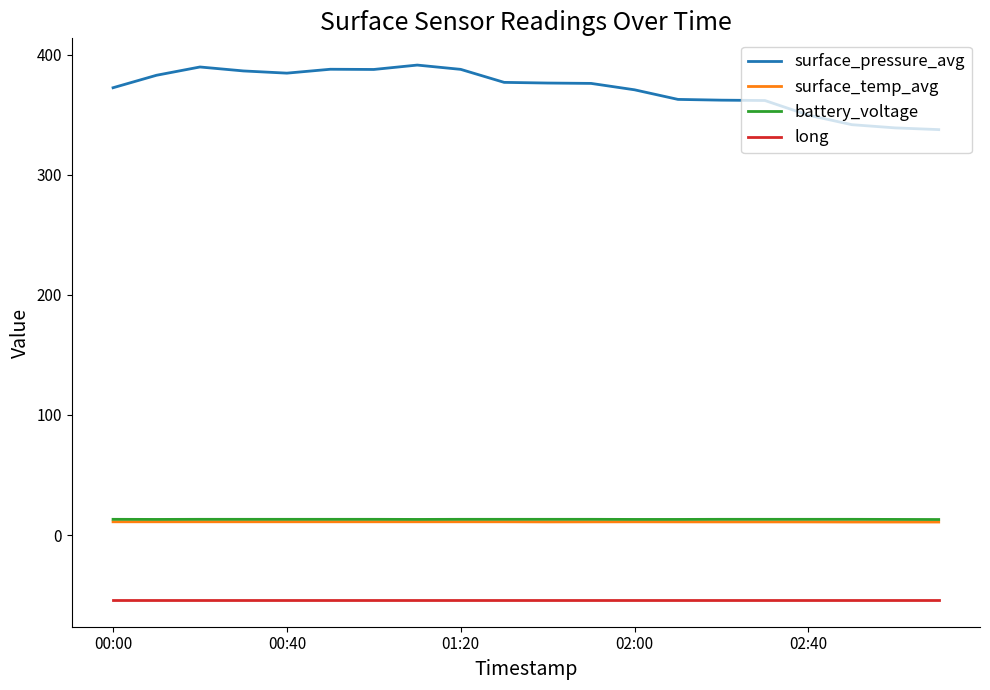

What are all the series names shown in the legend?

surface_pressure_avg, surface_temp_avg, battery_voltage, long